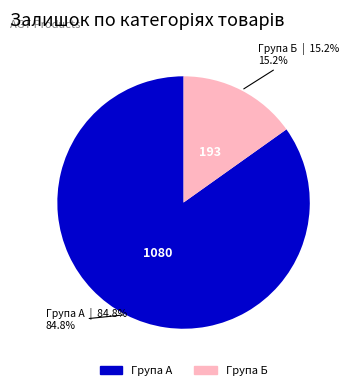

Is there a majority slice in this chart?

Yes